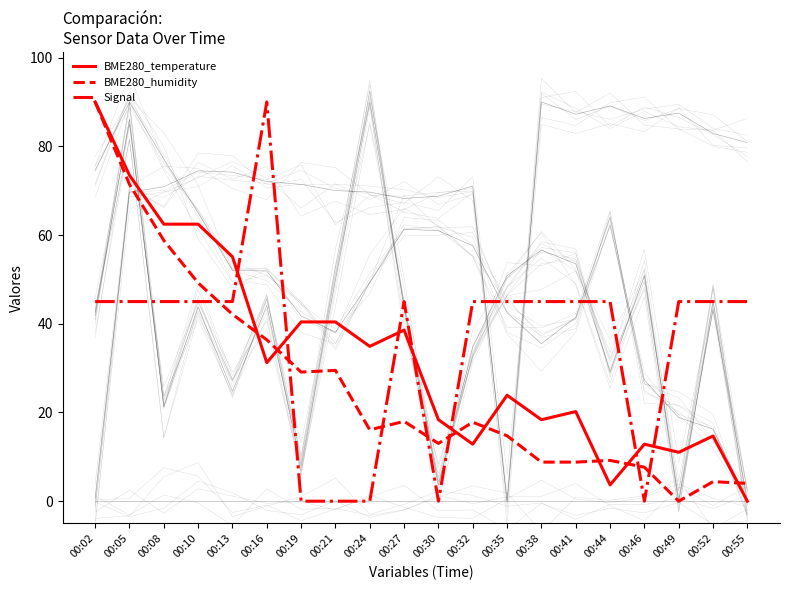

Reading right to left, extract all data points from this chart.

BME280_temperature: 0.0	14.7	11.0	12.9	3.7	20.2	18.4	23.9	12.9	18.4	38.6	34.9	40.4	40.4	31.2	55.1	62.4	62.4	73.5	90.0
BME280_humidity: 4.0	4.4	0.0	7.7	9.2	8.8	8.8	14.7	17.8	13.0	18.0	16.1	29.5	29.1	36.4	42.1	49.2	58.8	71.4	90.0
Signal: 45.0	45.0	45.0	0.0	45.0	45.0	45.0	45.0	45.0	0.0	45.0	0.0	0.0	0.0	90.0	45.0	45.0	45.0	45.0	45.0